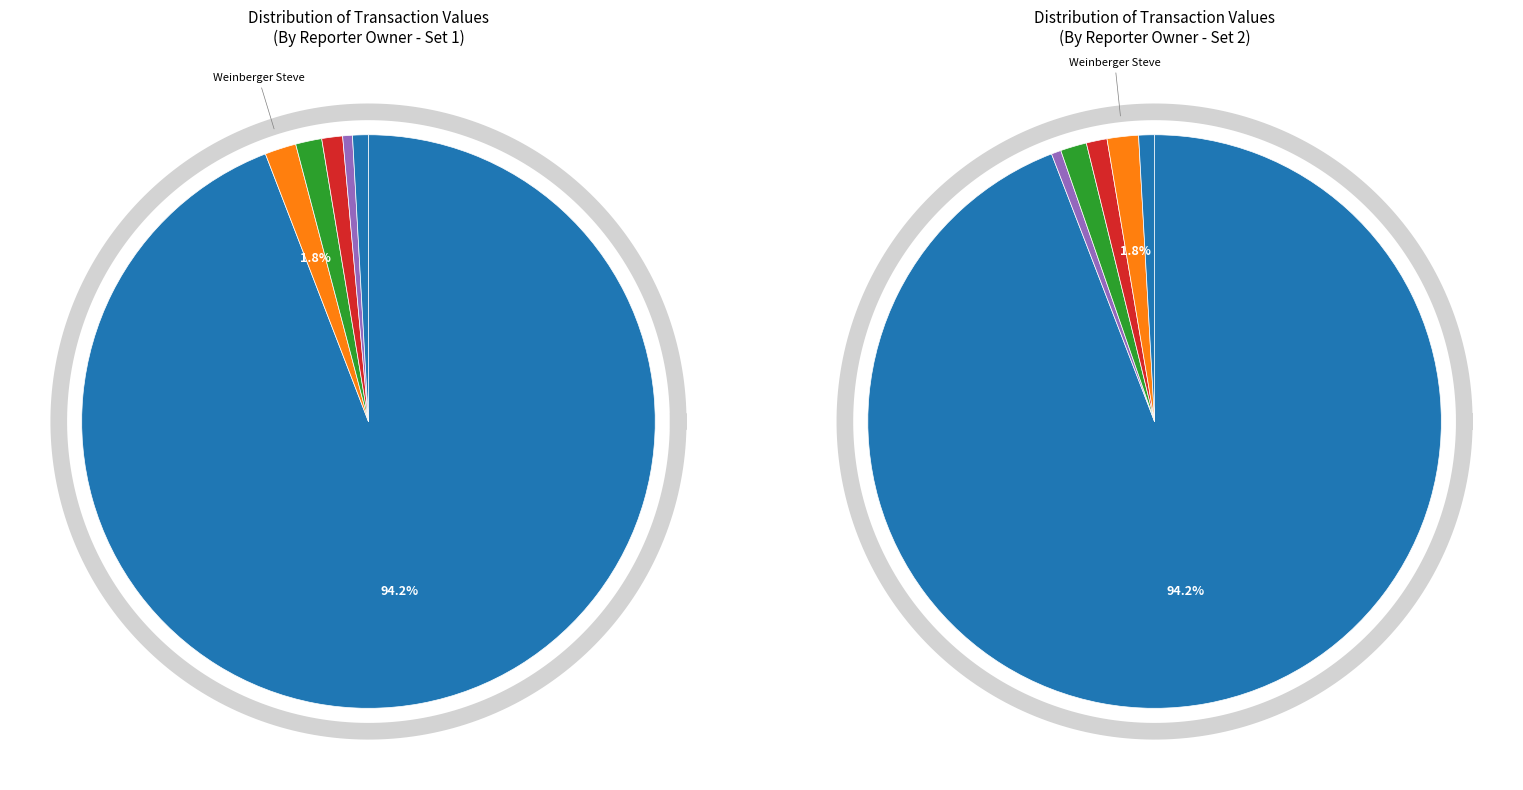

Is it true that 9 is 13% of the pie?

False